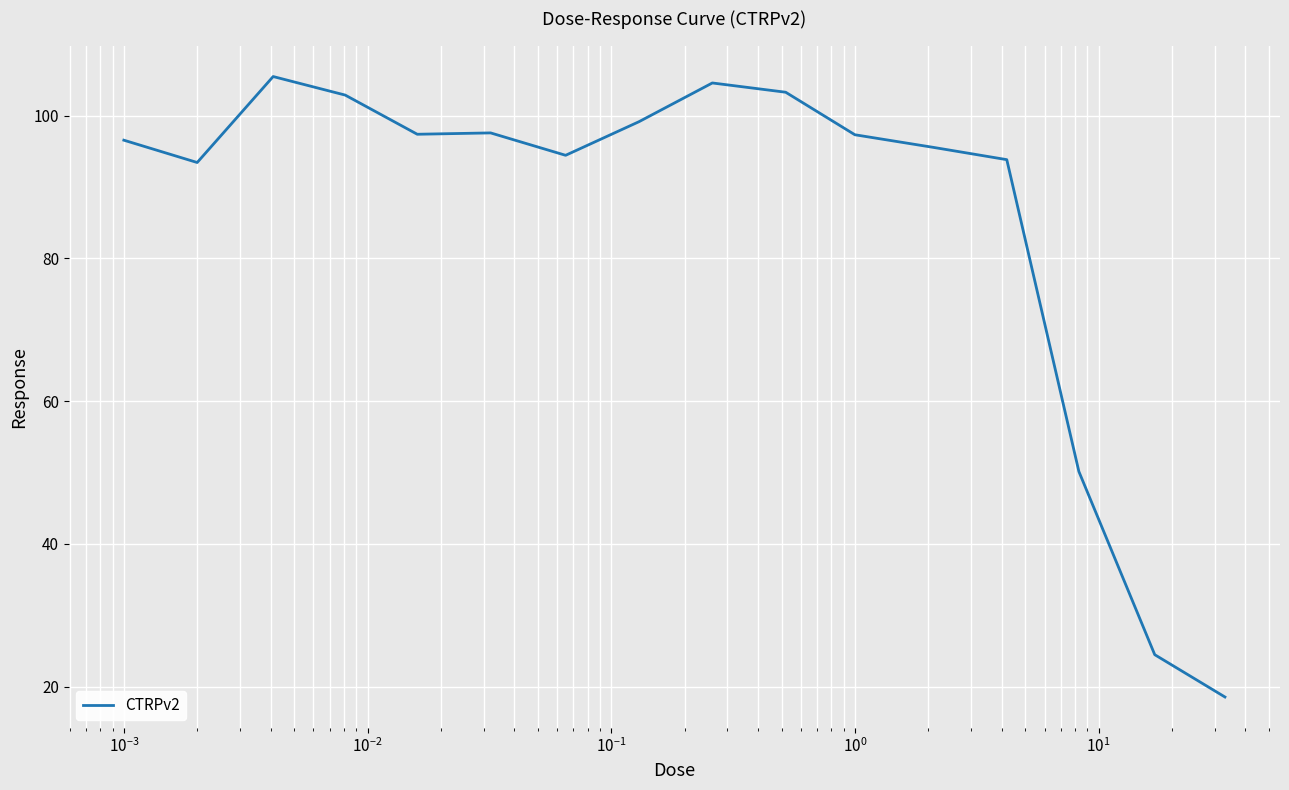

What is the greatest value displayed?

105.5